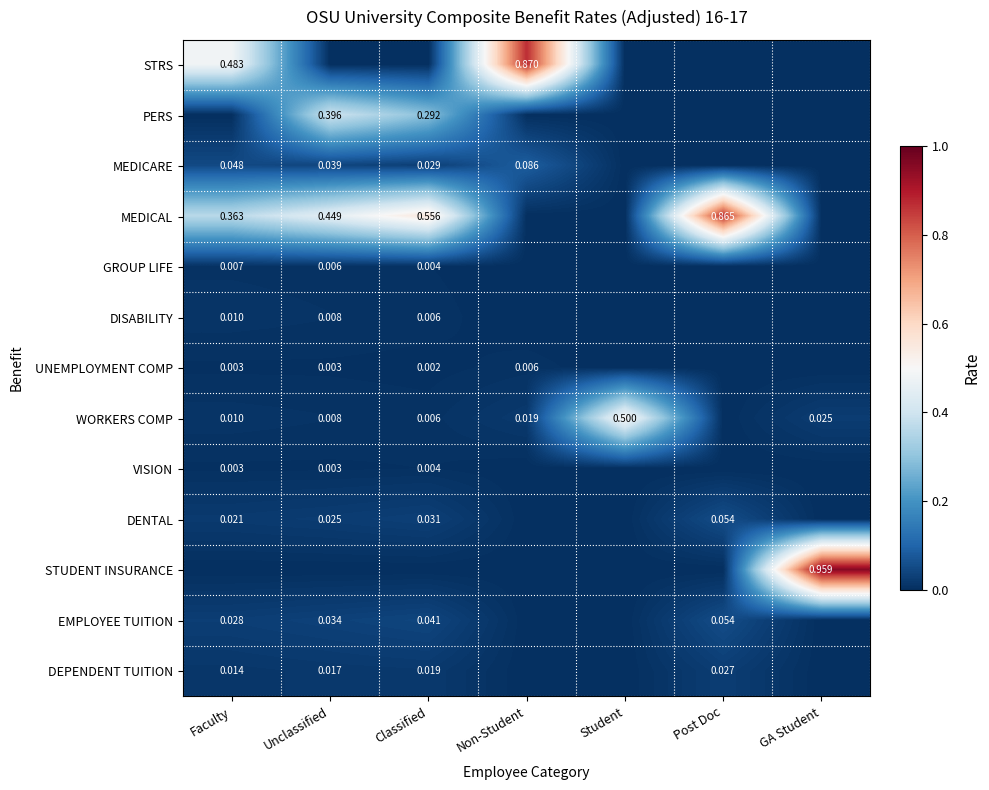

What is the sum of all DENTAL values?

0.1